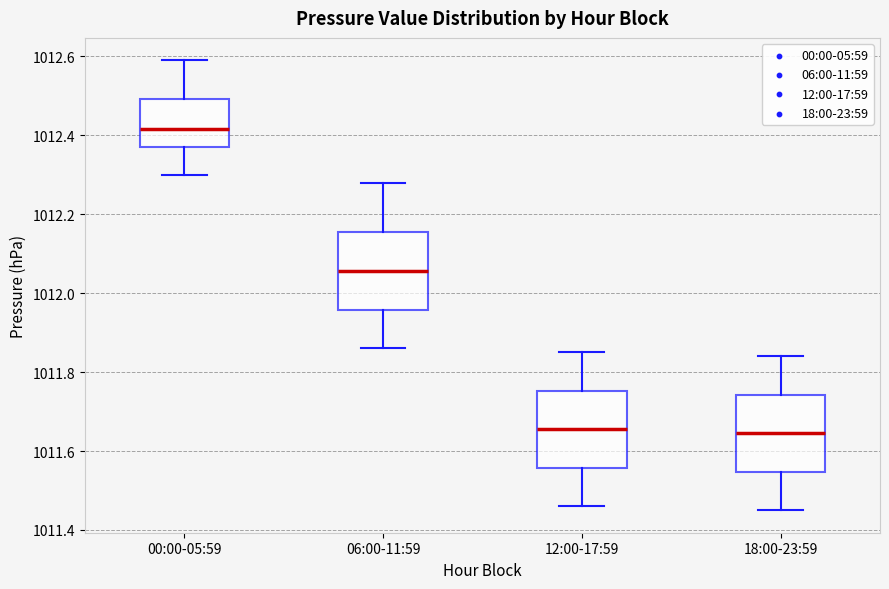

Reading left to right, transcribe this box plot: for each box, give where its median line is, the range the box spans, and where its two whiskers end, as read against the y-axis. The values are not printed on the chart, so give them approximately, as read against the axis.

00:00-05:59: median 1012.42, box 1012.38 to 1012.50, whiskers 1012.30 to 1012.60
06:00-11:59: median 1012.06, box 1011.96 to 1012.16, whiskers 1011.86 to 1012.28
12:00-17:59: median 1011.66, box 1011.56 to 1011.76, whiskers 1011.46 to 1011.86
18:00-23:59: median 1011.64, box 1011.54 to 1011.74, whiskers 1011.46 to 1011.84